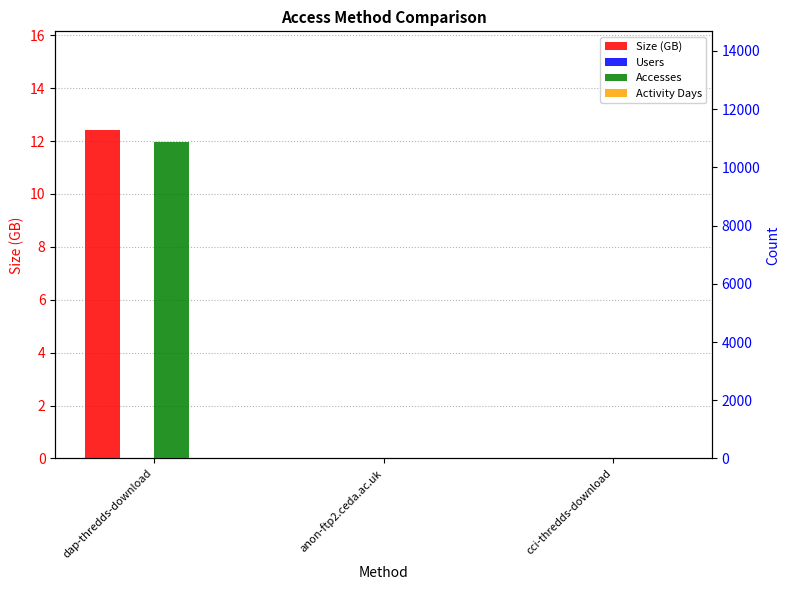

What are all the series names shown in the legend?

Size (GB), Users, Accesses, Activity Days